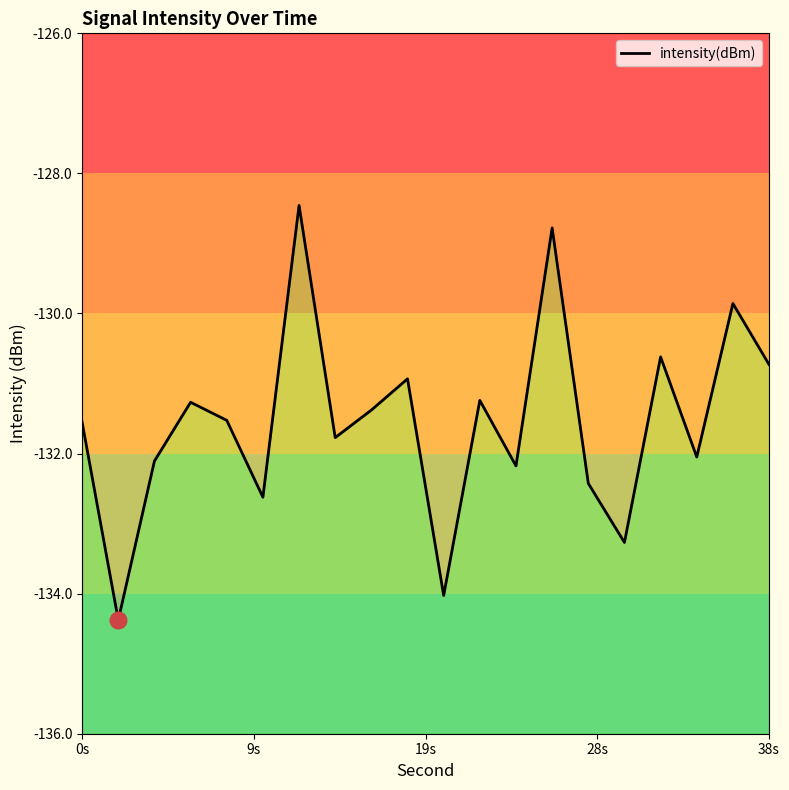

How many data points are less than -131?

14